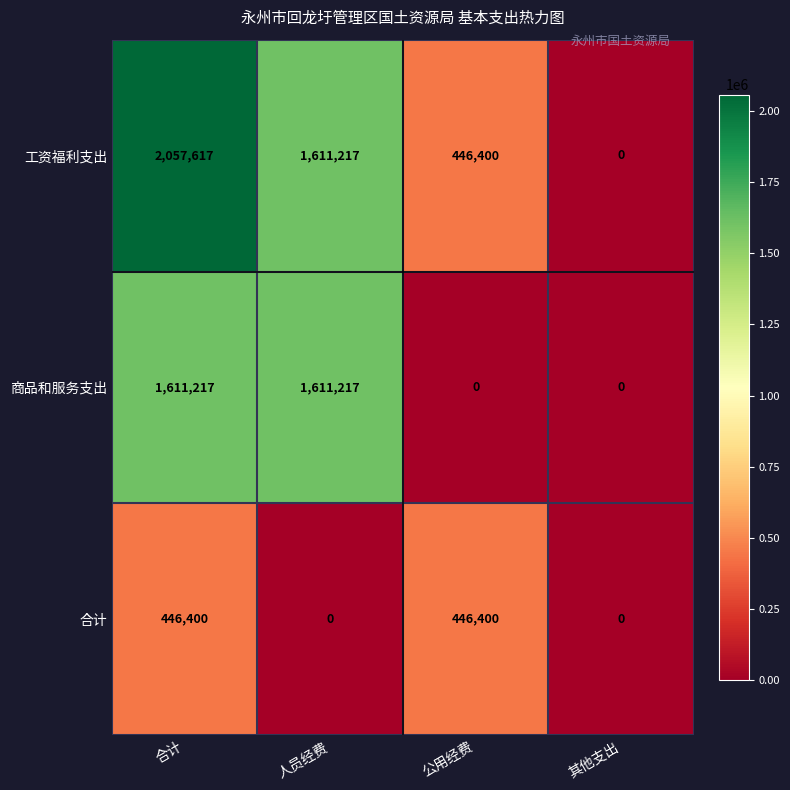

How many 工资福利支出 values are between 446400 and 2057617?

3